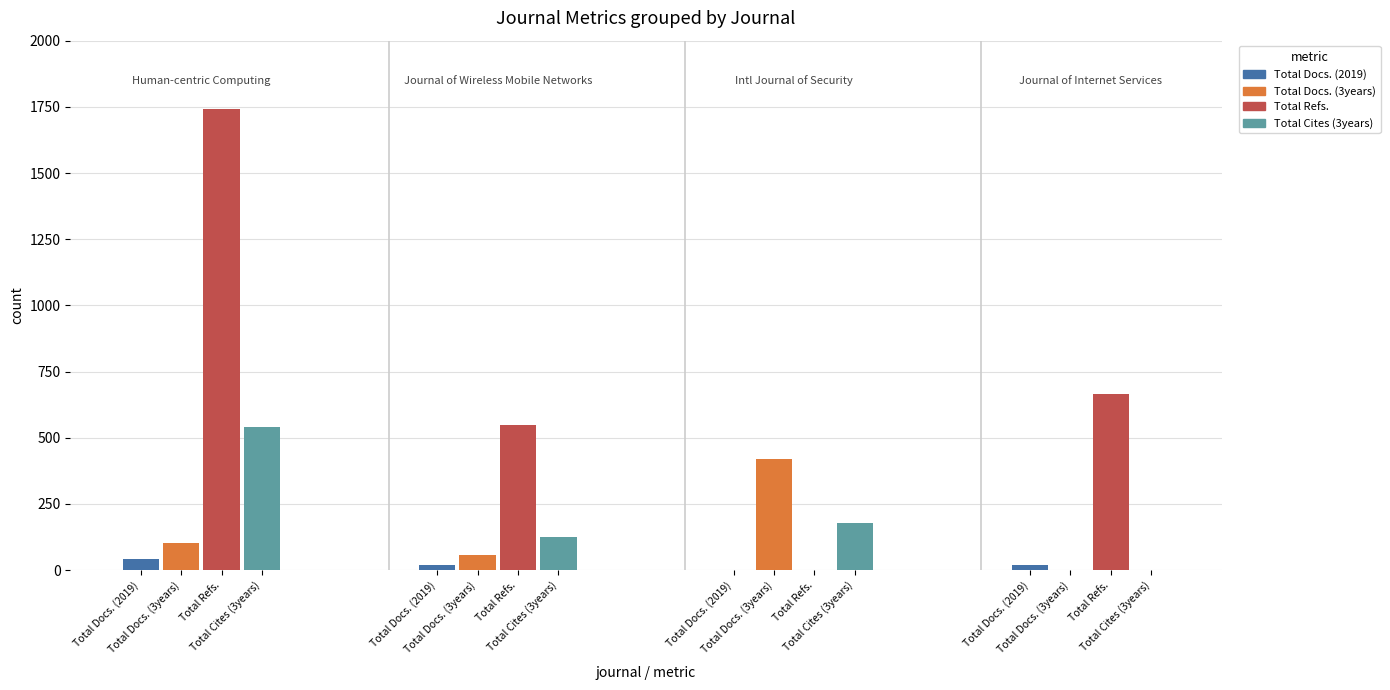

Reading right to left, list all the values displayed in this chart.

Total Docs. (2019): 3=19	2=0	1=20	0=42
Total Docs. (3years): 3=0	2=421	1=58	0=104
Total Refs.: 3=664	2=0	1=550	0=1743
Total Cites (3years): 3=0	2=179	1=125	0=542